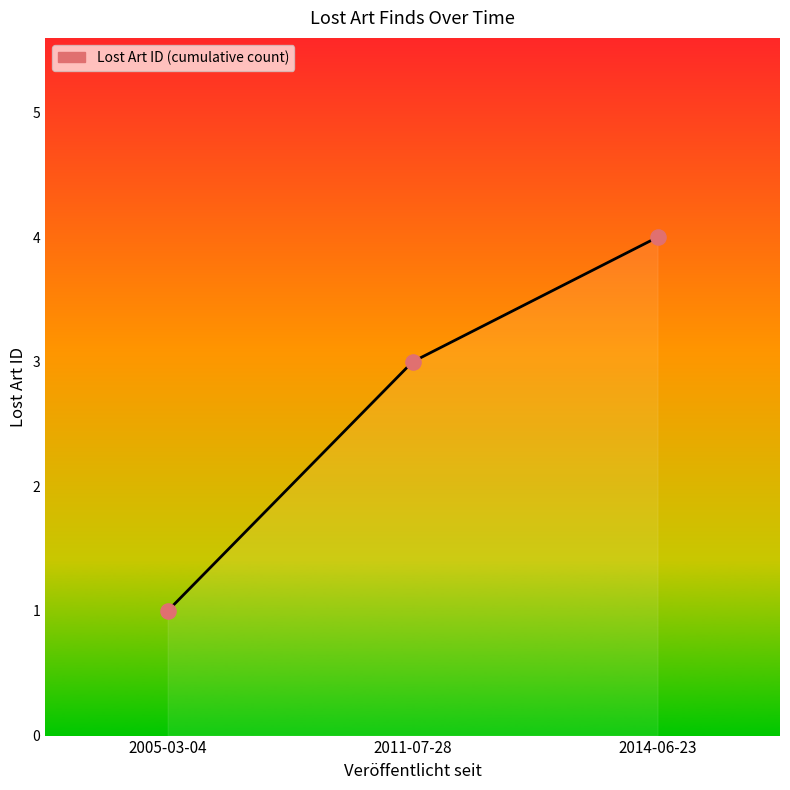

What is the ratio of the value at 2005-03-04 to the value at 2011-07-28?

0.3